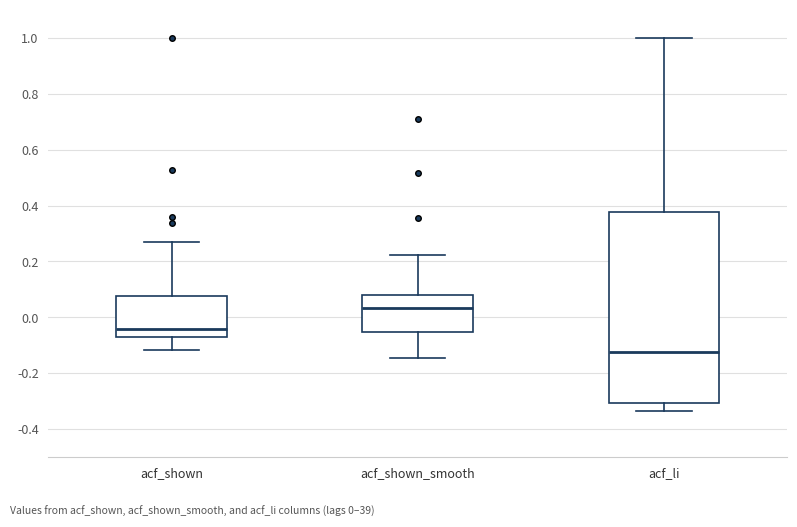

Reading left to right, read every box against the y-axis: the position of its median line, the range the box covers, and the ends of its whiskers. The values are not printed on the chart, so give them approximately, as read against the axis.

acf_shown: median -0.04, box -0.06 to 0.08, whiskers -0.12 to 0.26
acf_shown_smooth: median 0.04, box -0.06 to 0.08, whiskers -0.14 to 0.22
acf_li: median -0.12, box -0.30 to 0.38, whiskers -0.34 to 1.00